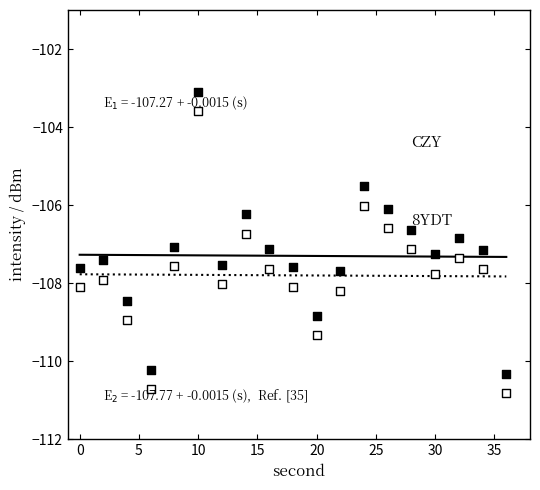

Across all data points, what is the range of X values (max minus min)?

36.0